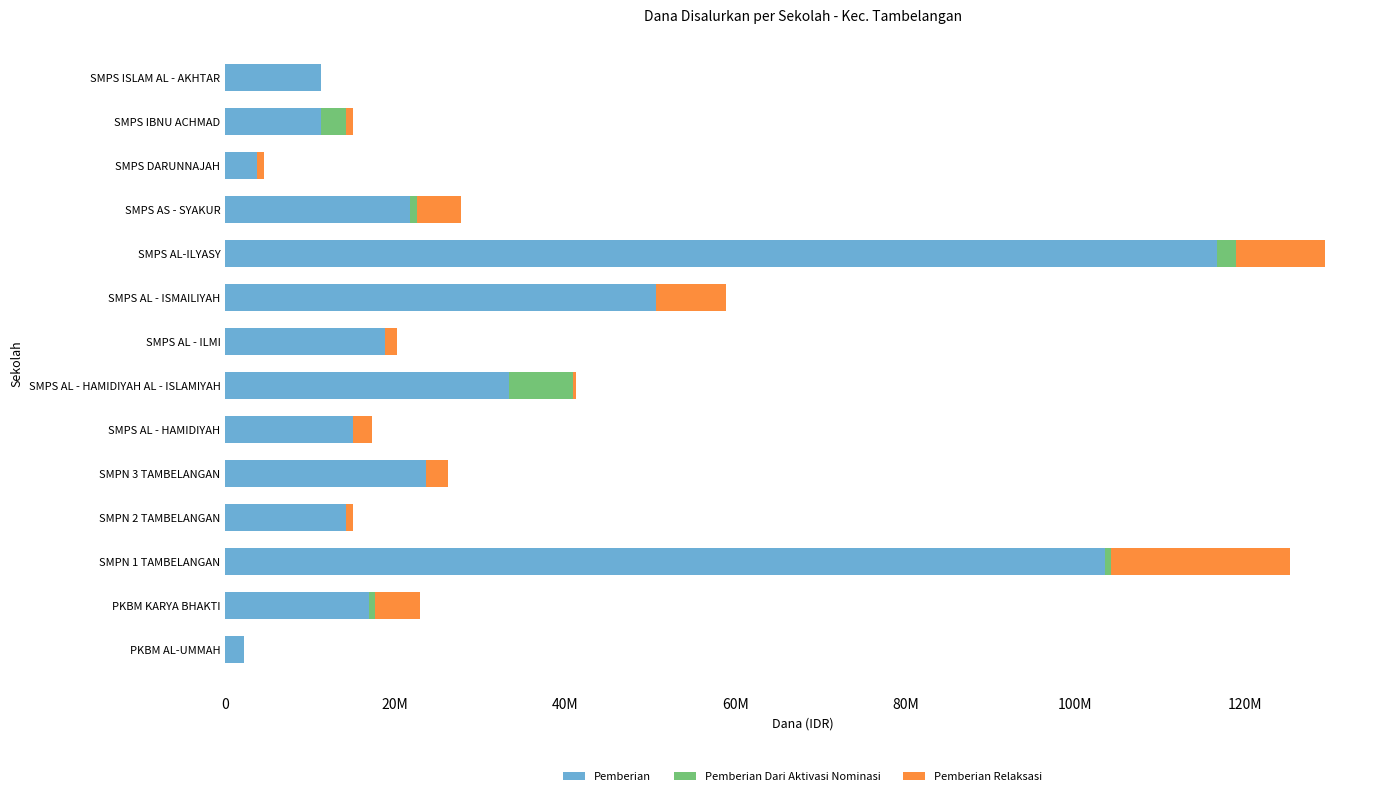

Which series has the largest total across all categories?

Pemberian